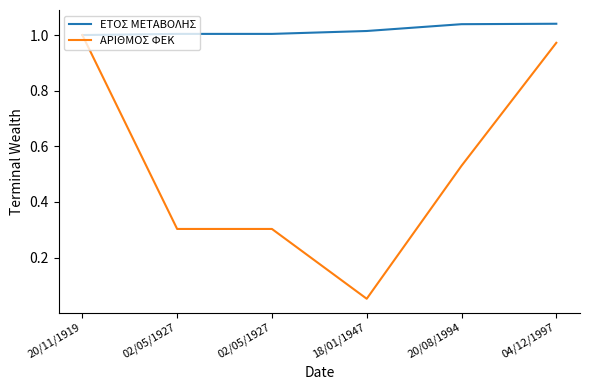

The value of ΕΤΟΣ ΜΕΤΑΒΟΛΗΣ at 20/08/1994 is 0.7. True or false?

False